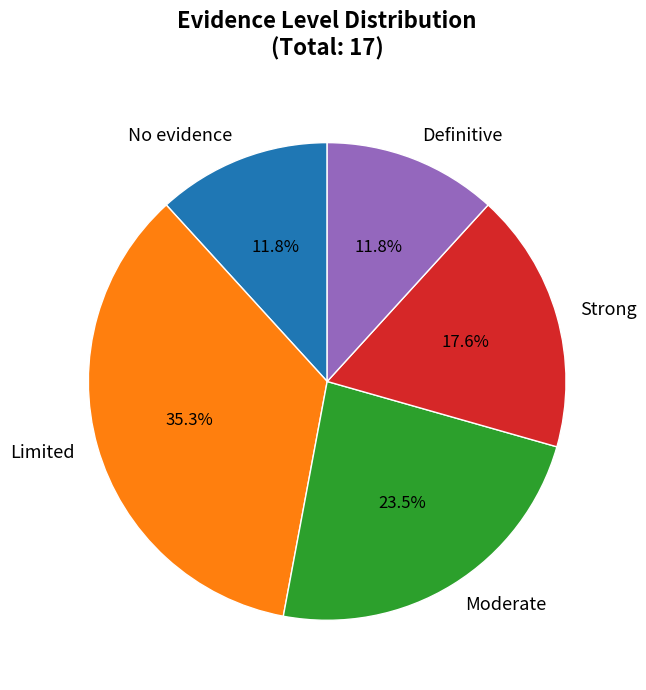

To the nearest percent, what is the average slice percentage?

20%